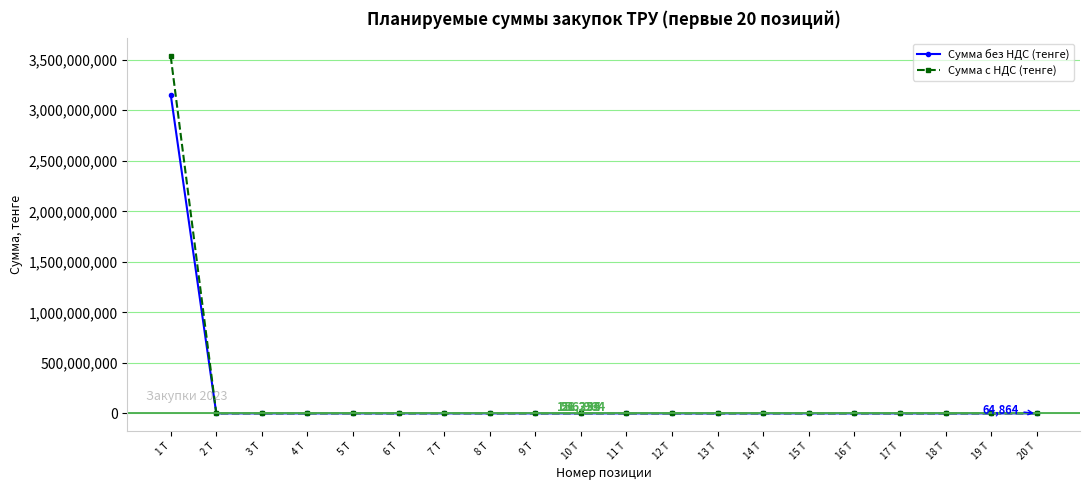

Which series has the widest spread of values?

Сумма с НДС (тенге)